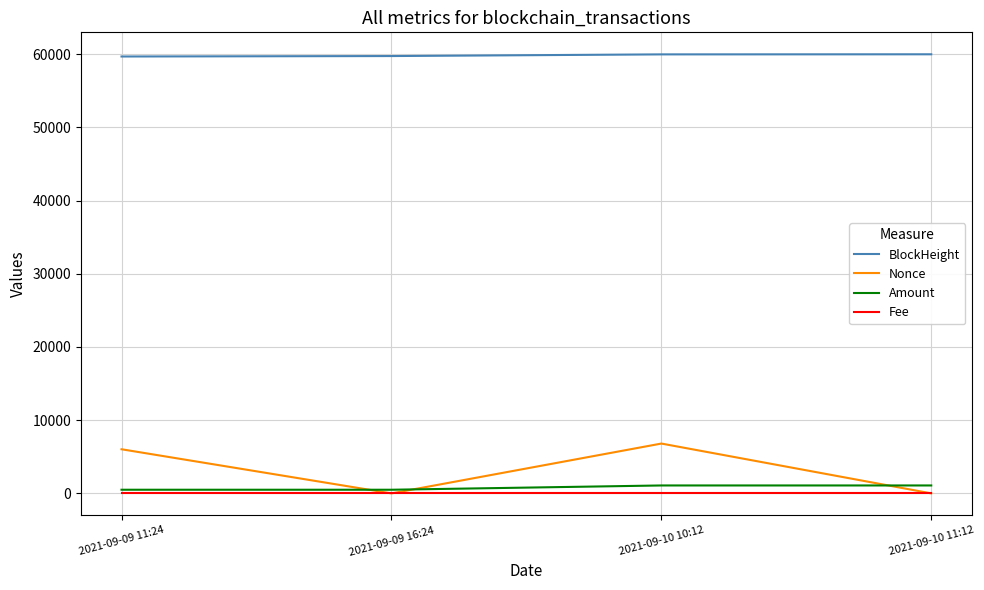

The BlockHeight series shows 59672.0 at 2021-09-09 11:24. True or false?

True